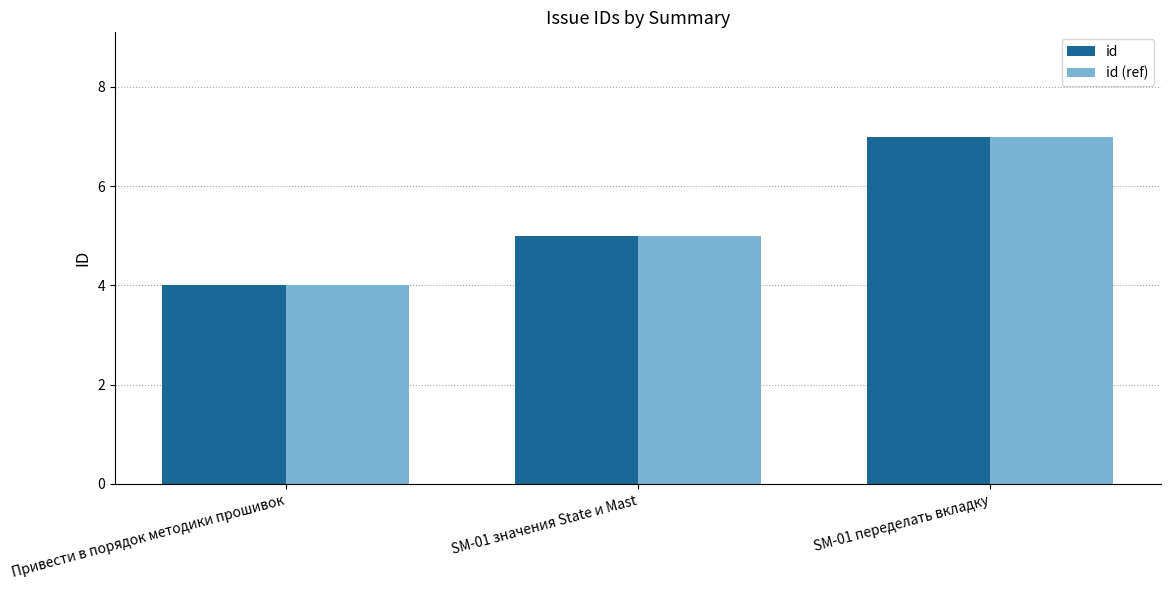

What is the average value of the id (ref) series?

5